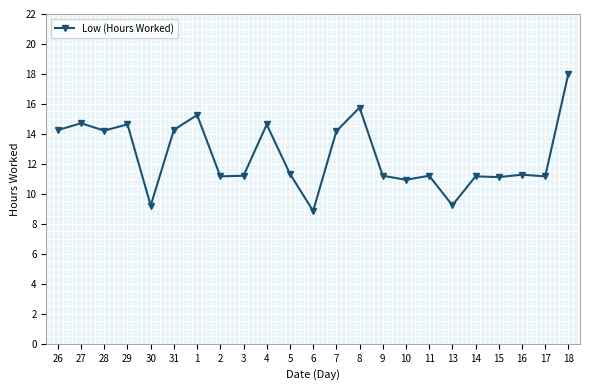

Which label corresponds to the largest value in the chart?

18